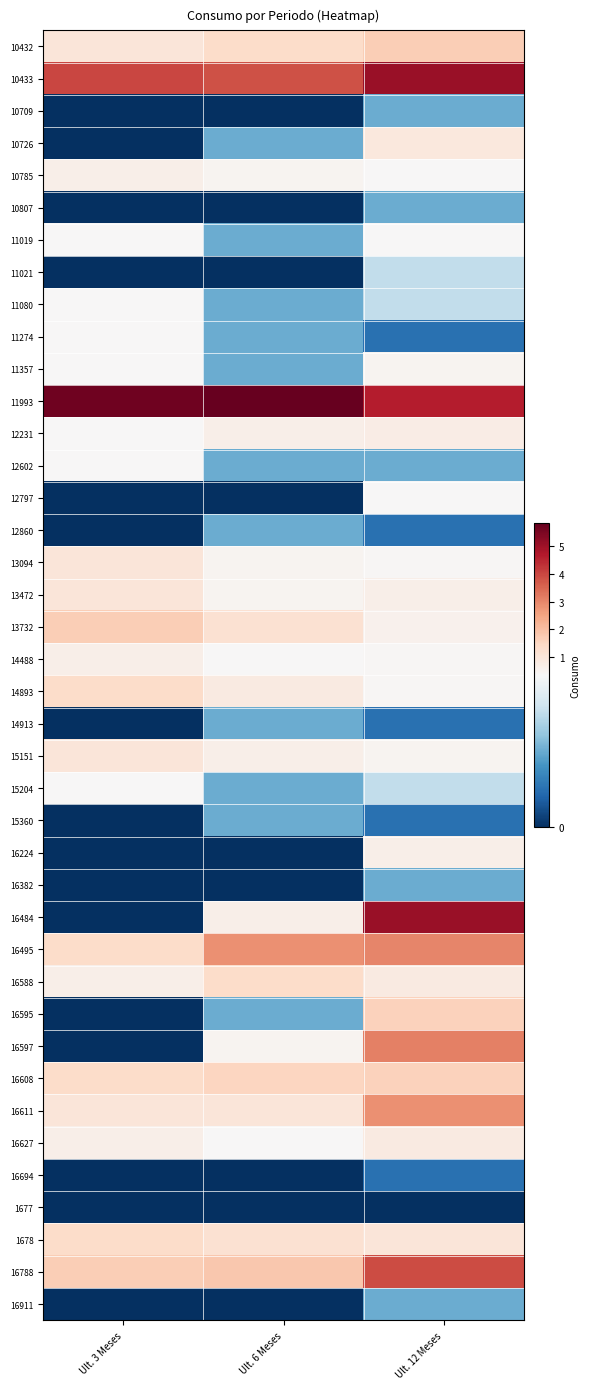

Which has a higher value, Ult. 12 Meses or Ult. 6 Meses?

Ult. 12 Meses